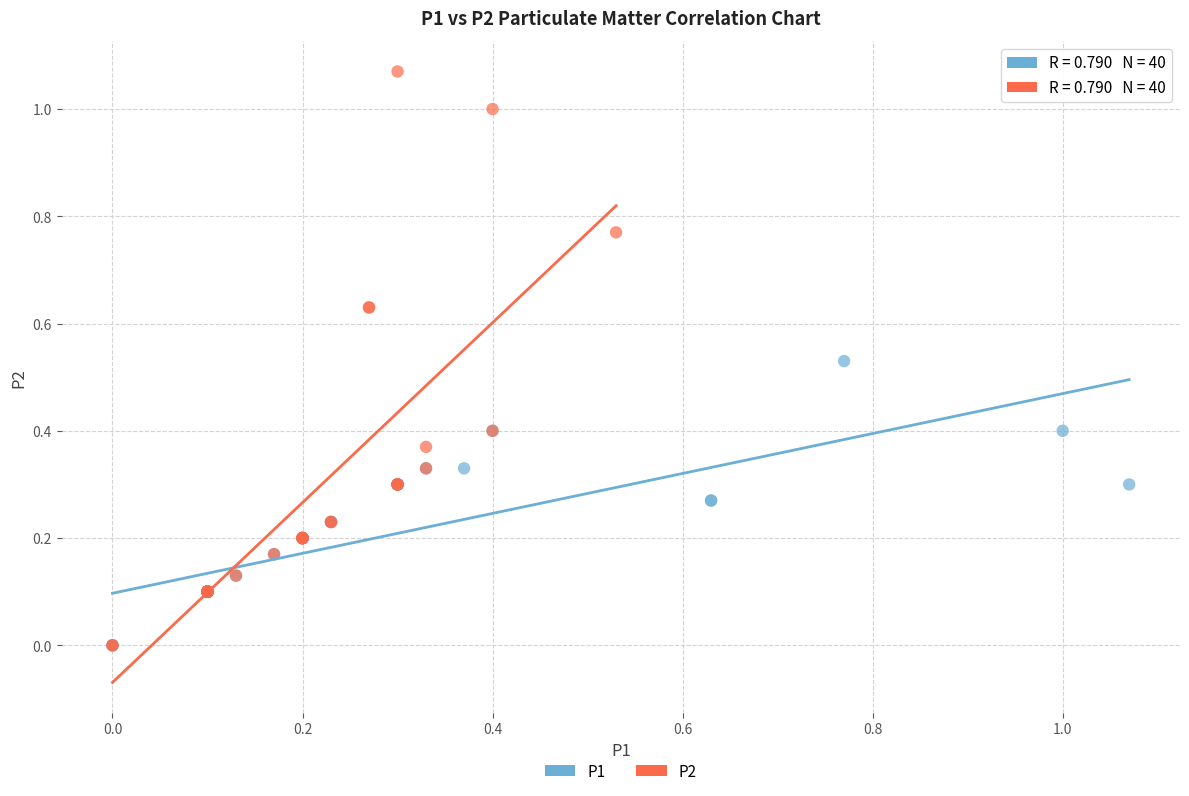

Which series reaches the maximum Y coordinate?

P2